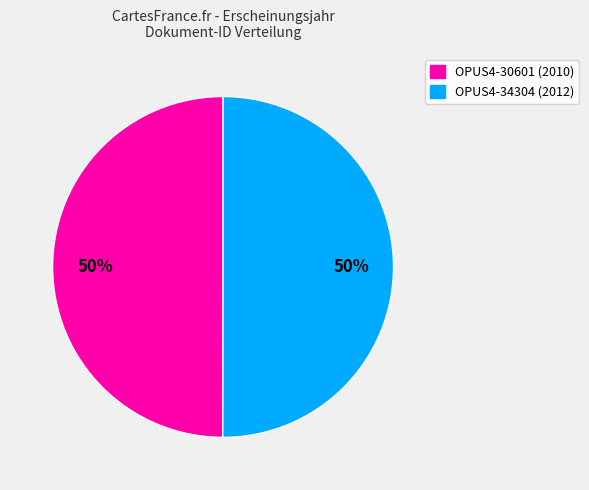

Do OPUS4-30601 and OPUS4-34304 together represent more than half of the pie?

Yes